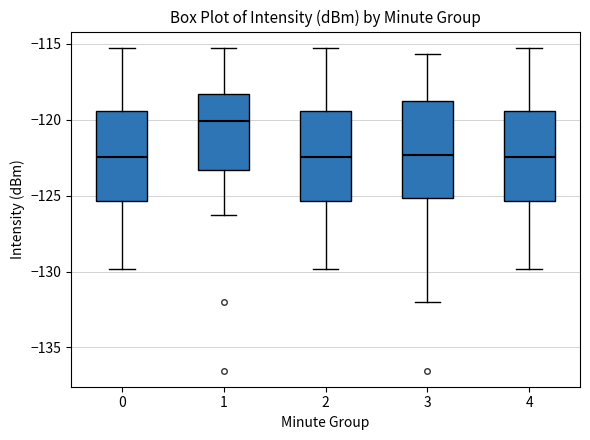

Reading left to right, transcribe this box plot: for each box, give where its median line is, the range the box spans, and where its two whiskers end, as read against the y-axis. The values are not printed on the chart, so give them approximately, as read against the axis.

0: median -122.5, box -125.5 to -119.5, whiskers -130.0 to -115.5
1: median -120.0, box -123.5 to -118.5, whiskers -126.5 to -115.5
2: median -122.5, box -125.5 to -119.5, whiskers -130.0 to -115.5
3: median -122.5, box -125.0 to -119.0, whiskers -132.0 to -115.5
4: median -122.5, box -125.5 to -119.5, whiskers -130.0 to -115.5